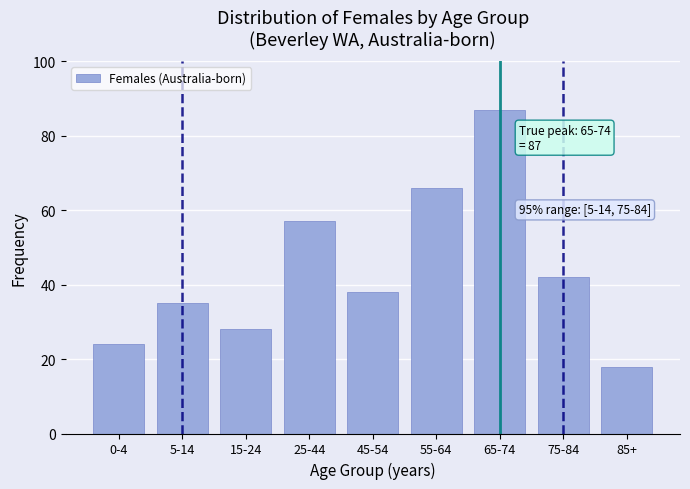

Reading right to left, transcribe all the data shown in this chart.

85+=18	75-84=42	65-74=87	55-64=66	45-54=38	25-44=57	15-24=28	5-14=35	0-4=24